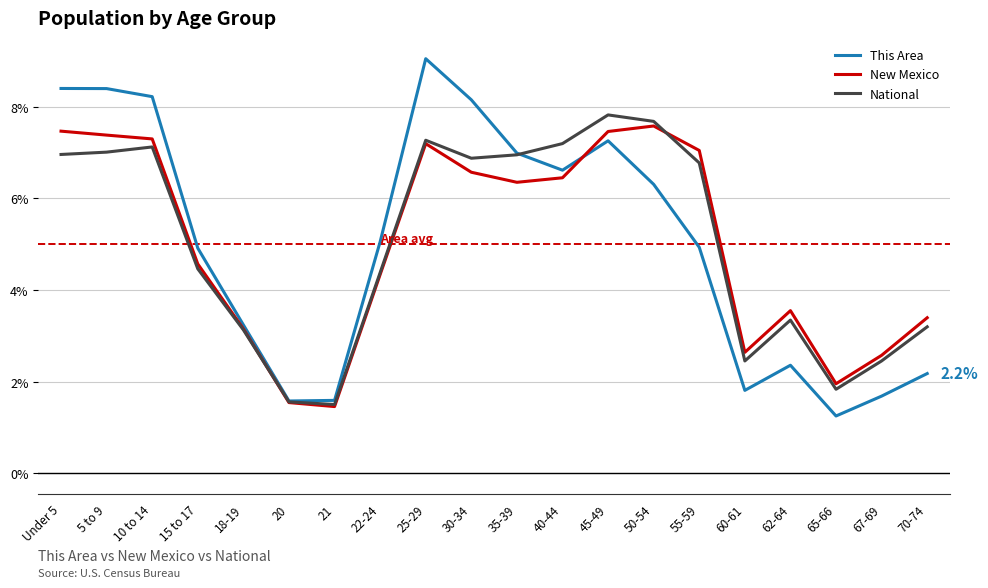

Reading left to right, what are all the values shown in this chart?

This Area: Under 5=8.4	5 to 9=8.4	10 to 14=8.2	15 to 17=4.9	18-19=3.2	20=1.6	21=1.6	22-24=5.1	25-29=9.1	30-34=8.2	35-39=7.0	40-44=6.6	45-49=7.3	50-54=6.3	55-59=4.9	60-61=1.8	62-64=2.4	65-66=1.2	67-69=1.7	70-74=2.2
New Mexico: Under 5=7.5	5 to 9=7.4	10 to 14=7.3	15 to 17=4.6	18-19=3.2	20=1.5	21=1.5	22-24=4.3	25-29=7.2	30-34=6.6	35-39=6.4	40-44=6.5	45-49=7.5	50-54=7.6	55-59=7.0	60-61=2.6	62-64=3.6	65-66=2.0	67-69=2.6	70-74=3.4
National: Under 5=7.0	5 to 9=7.0	10 to 14=7.1	15 to 17=4.5	18-19=3.1	20=1.6	21=1.5	22-24=4.4	25-29=7.3	30-34=6.9	35-39=7.0	40-44=7.2	45-49=7.8	50-54=7.7	55-59=6.8	60-61=2.5	62-64=3.3	65-66=1.8	67-69=2.5	70-74=3.2